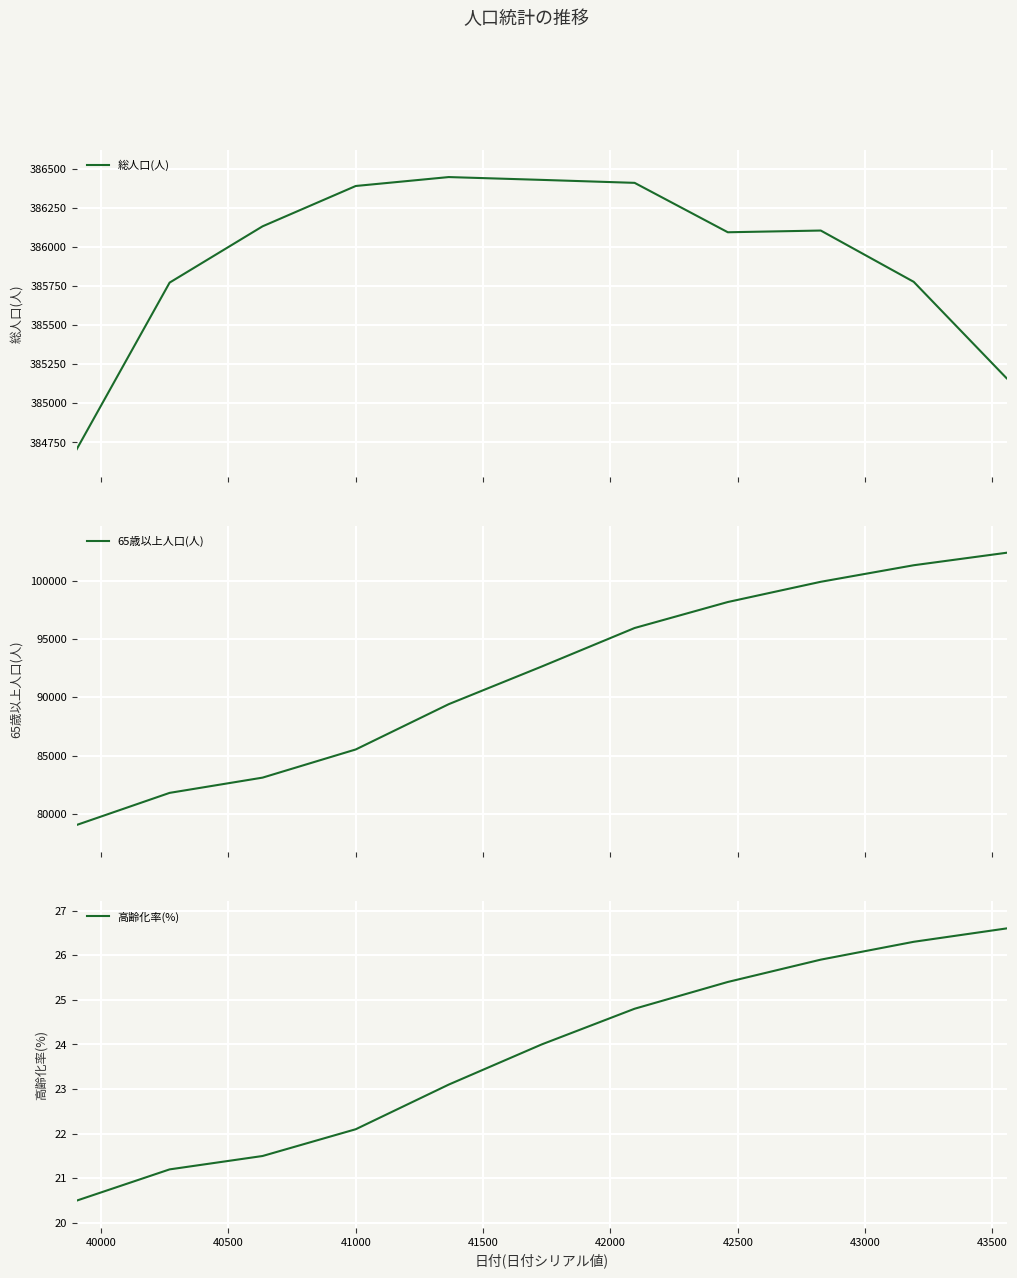

How many values in the 65歳以上人口(人) series are below 92642?

5